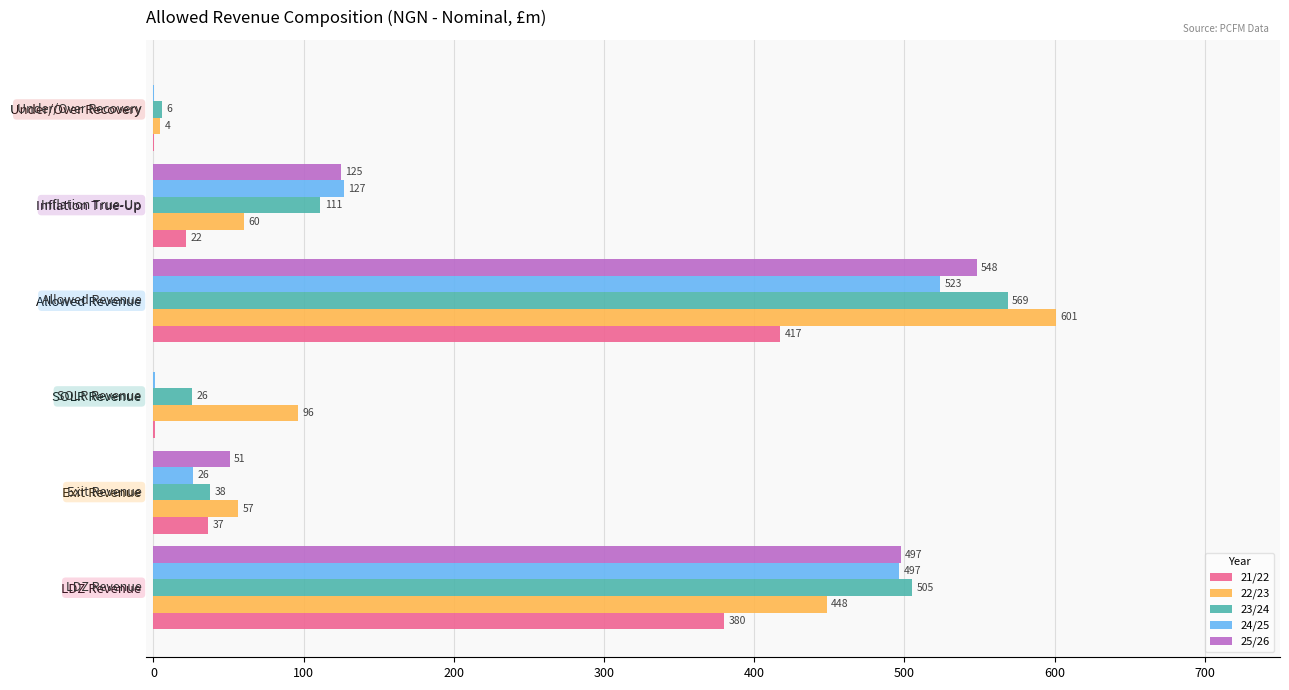

Between Exit Revenue and SOLR Revenue, which series saw the biggest shift?

25/26